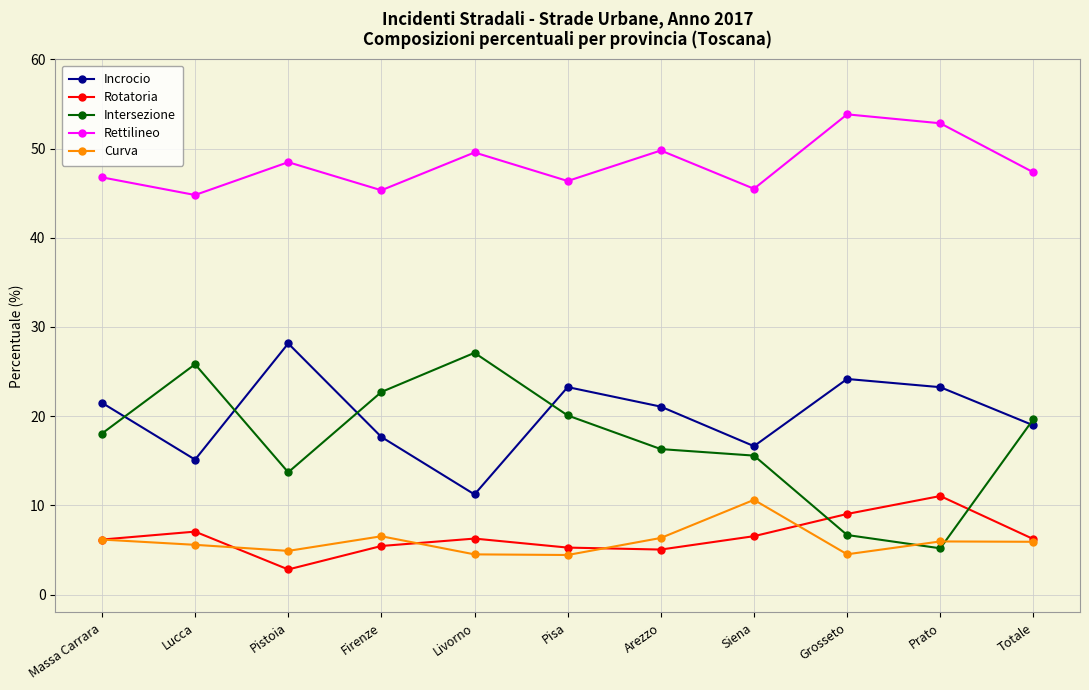

How many lines are shown in the chart?

5